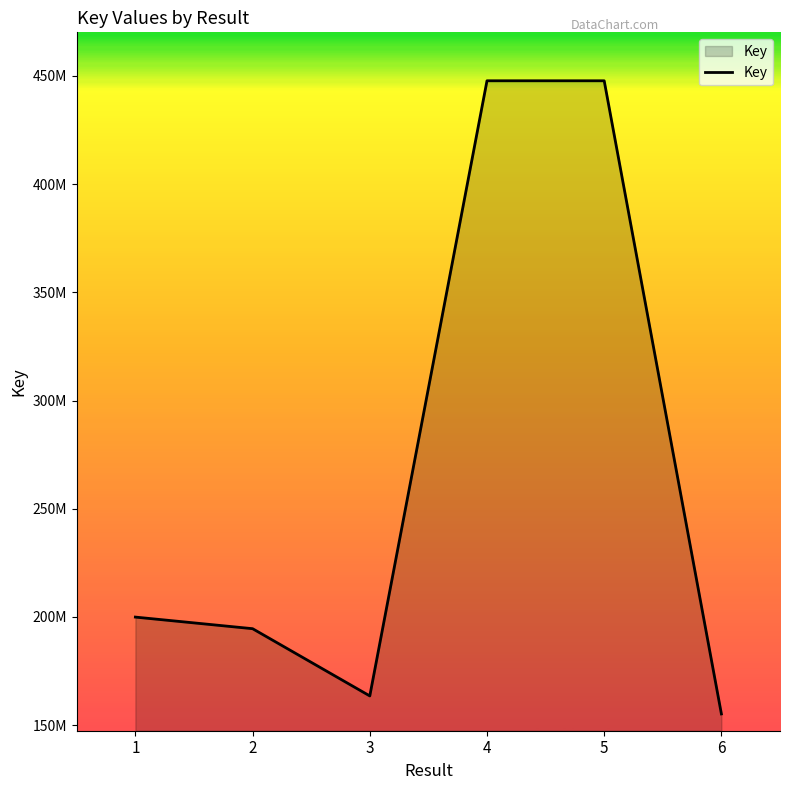

What is the value of the 5th point from the left?

447787679